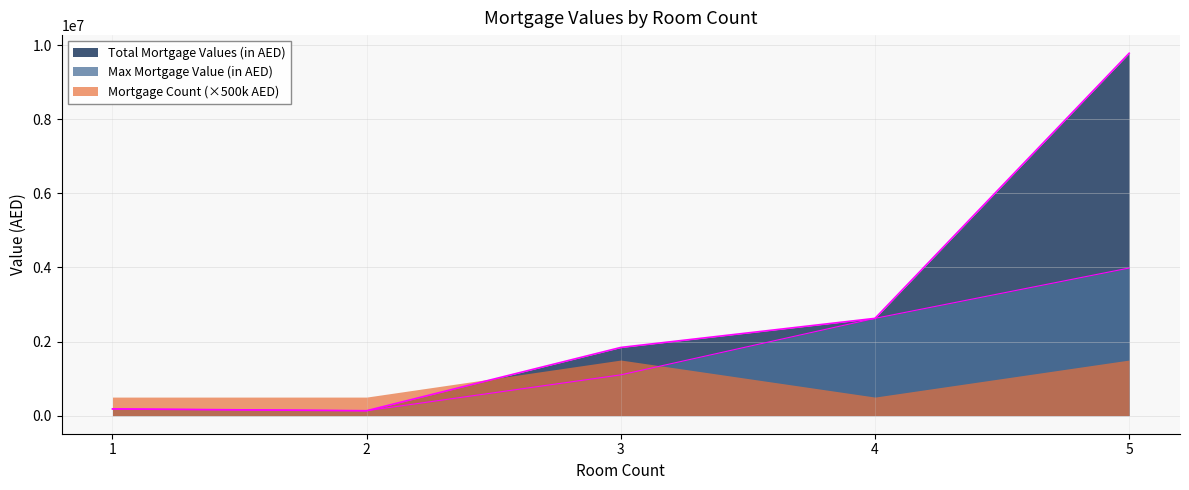

Rank the series by their maximum value, from lowest to highest.

Mortgage Count (×500k AED), Max Mortgage Value (in AED), Total Mortgage Values (in AED)